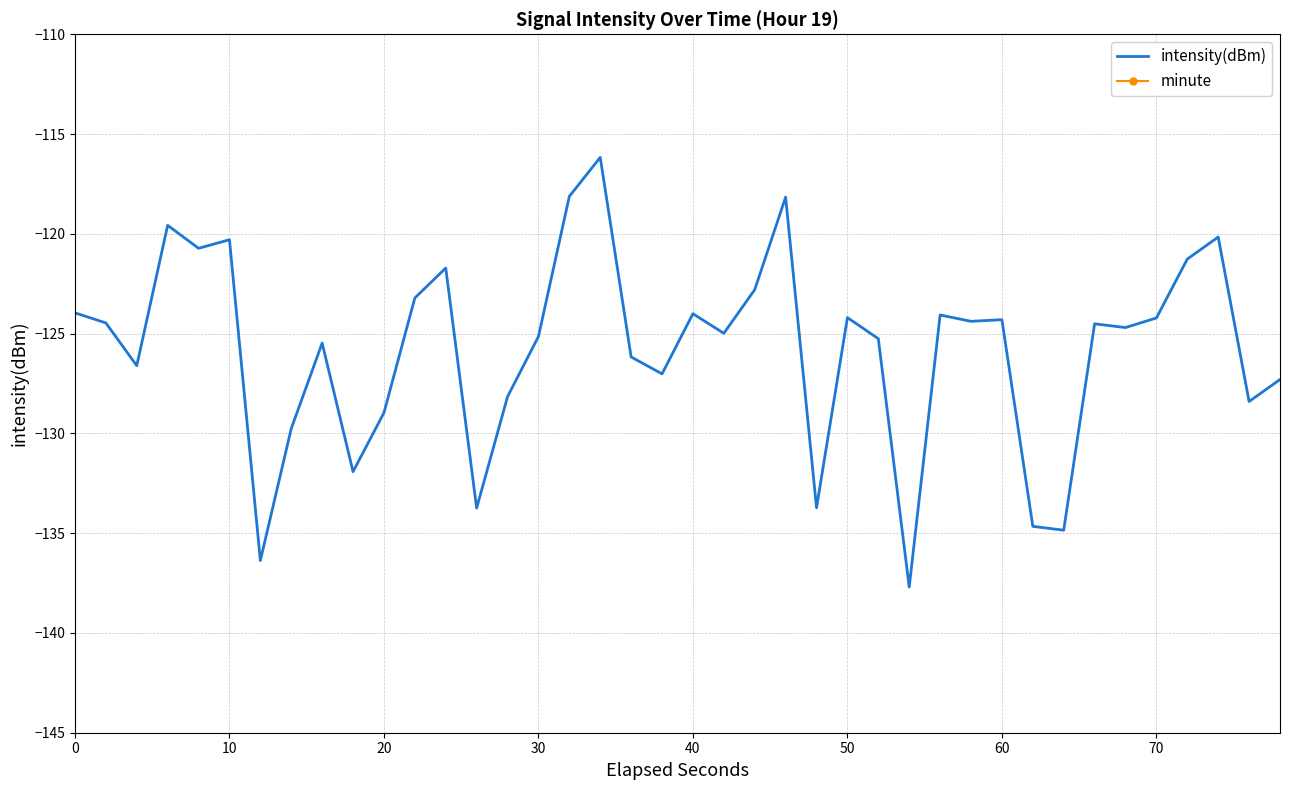

Reading left to right, list all the values displayed in this chart.

intensity(dBm): -124.0	-124.5	-126.6	-119.6	-120.7	-120.3	-136.4	-129.8	-125.5	-131.9	-129.0	-123.2	-121.7	-133.7	-128.2	-125.1	-118.1	-116.2	-126.2	-127.0	-124.0	-125.0	-122.8	-118.2	-133.7	-124.2	-125.3	-137.7	-124.1	-124.4	-124.3	-134.7	-134.9	-124.5	-124.7	-124.2	-121.3	-120.2	-128.4	-127.3
minute: 0.0	0.0	0.0	0.0	0.0	0.0	0.0	0.0	0.0	0.0	0.0	0.0	0.0	0.0	0.0	0.0	0.0	0.0	0.0	0.0	0.0	0.0	0.0	0.0	0.0	0.0	0.0	0.0	0.0	0.0	1.0	1.0	1.0	1.0	1.0	1.0	1.0	1.0	1.0	1.0